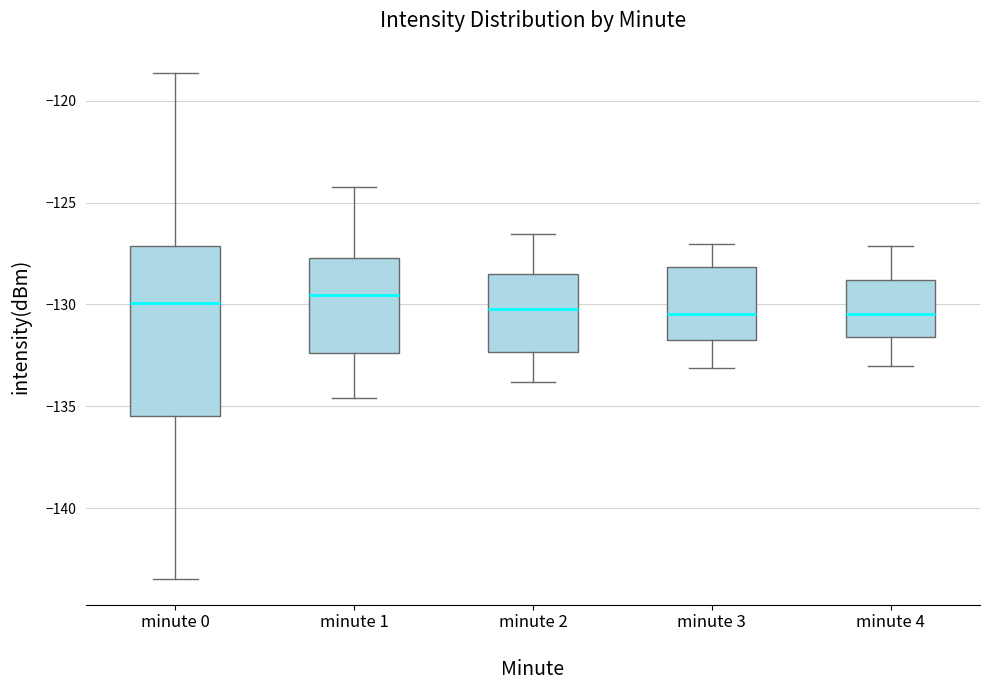

Reading left to right, read every box against the y-axis: the position of its median line, the range the box covers, and the ends of its whiskers. The values are not printed on the chart, so give them approximately, as read against the axis.

minute 0: median -130.0, box -135.5 to -127.0, whiskers -143.5 to -118.5
minute 1: median -129.5, box -132.5 to -127.5, whiskers -134.5 to -124.0
minute 2: median -130.0, box -132.5 to -128.5, whiskers -134.0 to -126.5
minute 3: median -130.5, box -131.5 to -128.0, whiskers -133.0 to -127.0
minute 4: median -130.5, box -131.5 to -129.0, whiskers -133.0 to -127.0